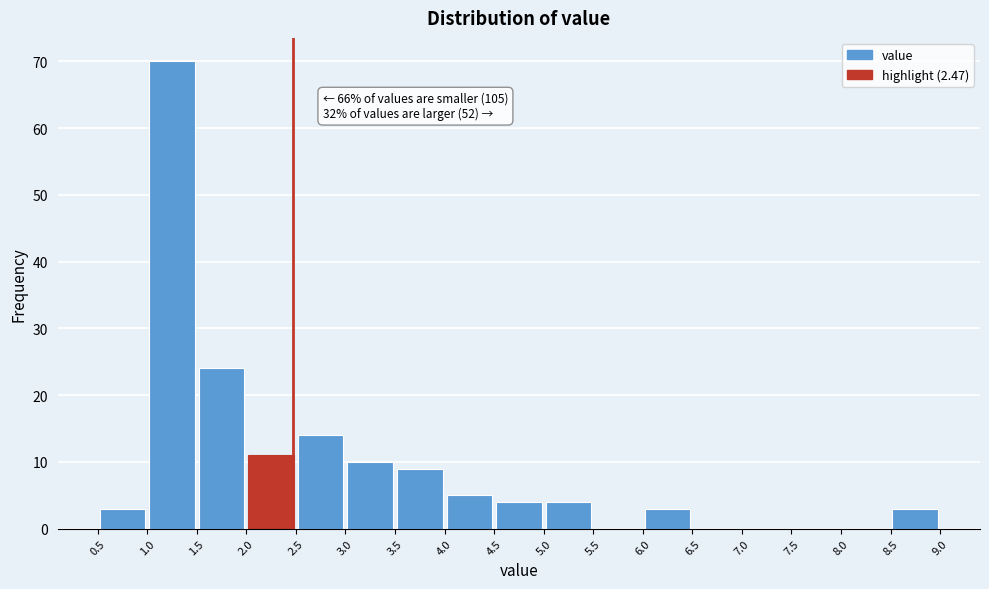

Over which range of the x-axis is the bar tallest?

1.0 to 1.5